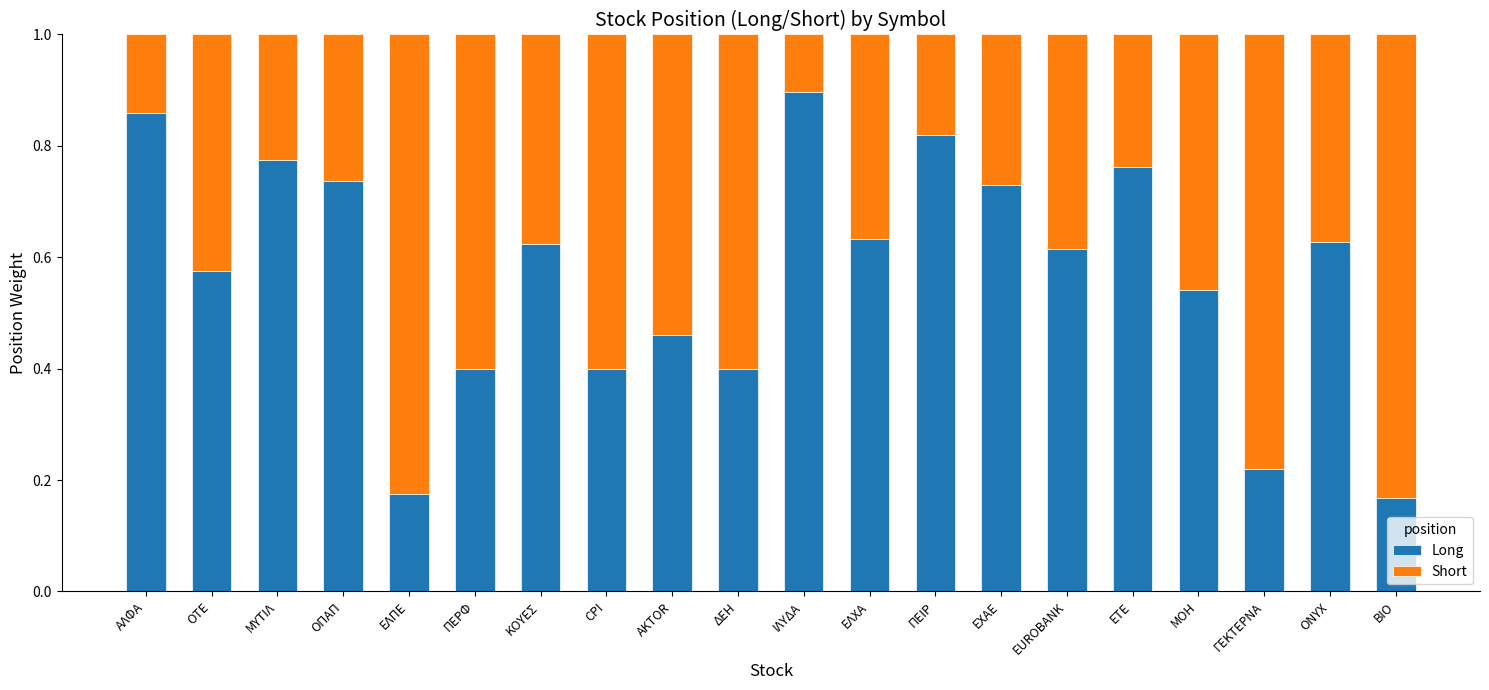

Count the Long values in the range 0 to 1.

20